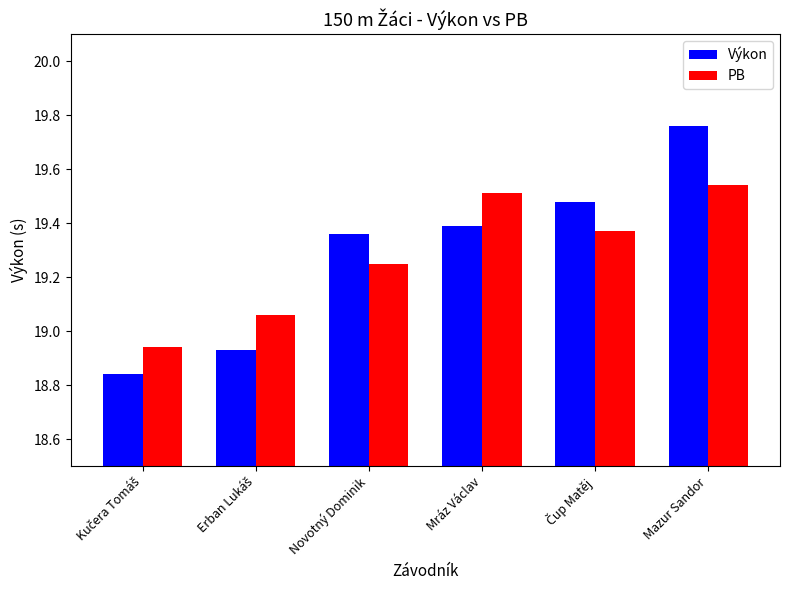

At which category is the sum across all series the highest?

Mazur Sandor